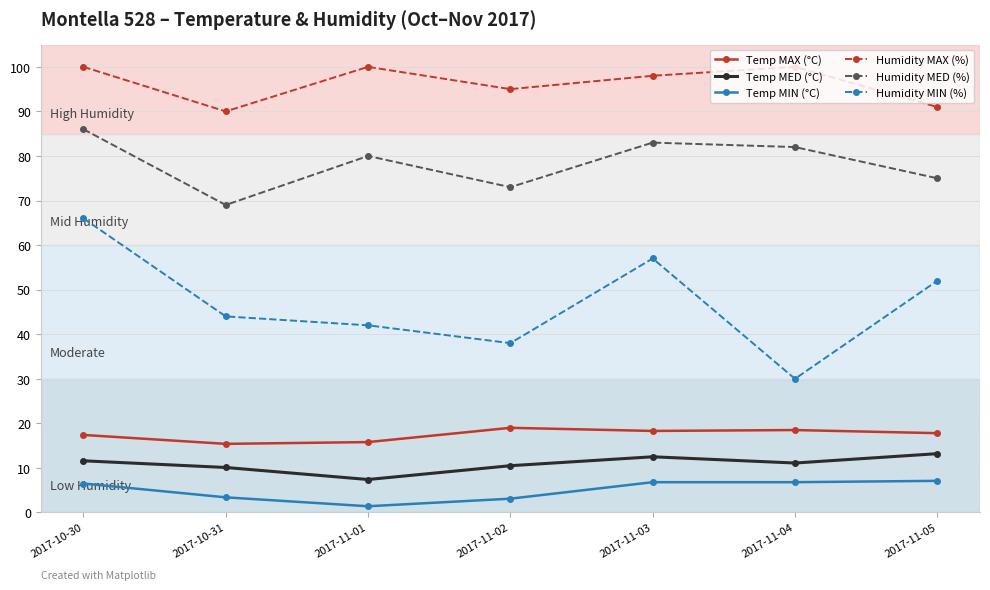

True or false: Temp MAX (°C) and Temp MED (°C) intersect in this chart.

False